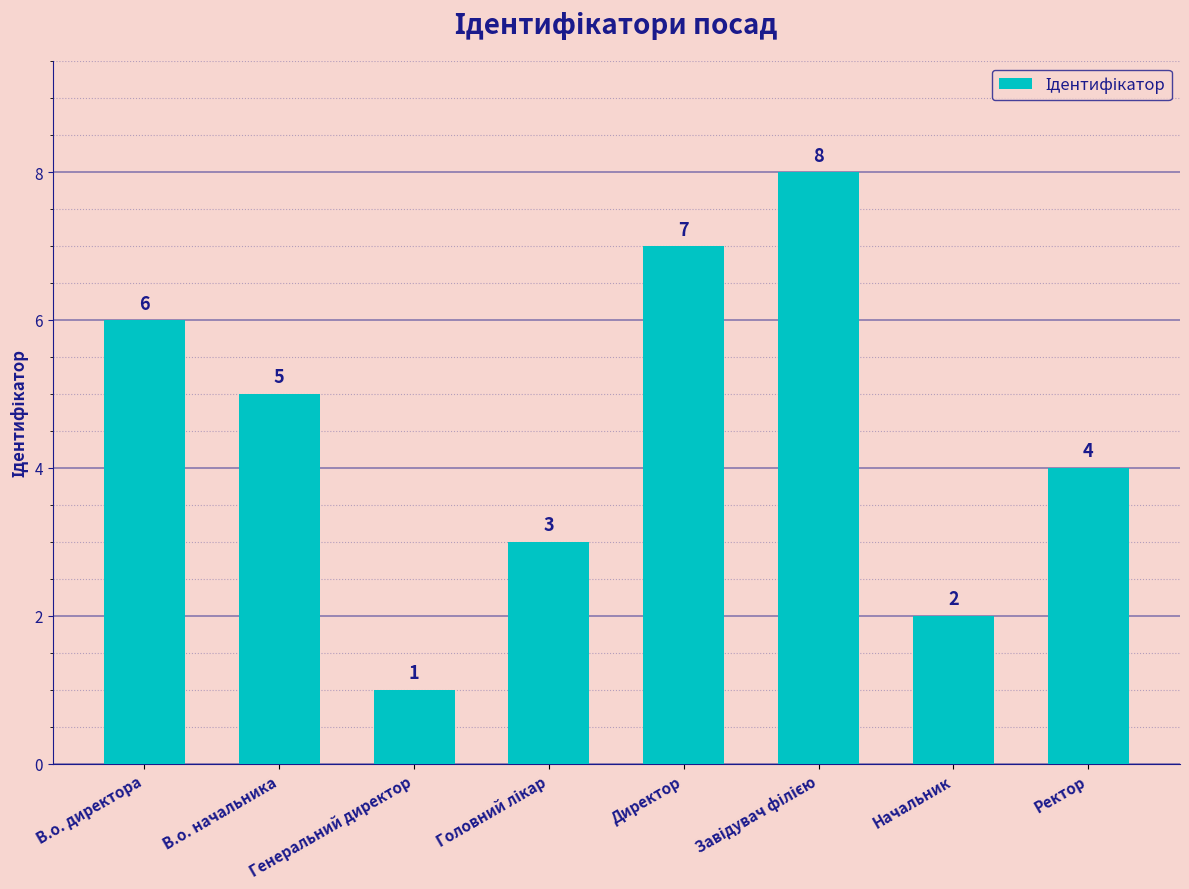

The chart shows a value of 7 at В.о. начальника. True or false?

False